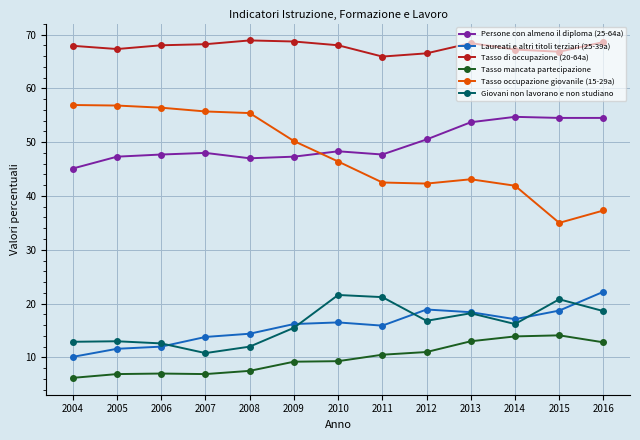

What is the average value of the Persone con almeno il diploma (25-64a) series?

49.7